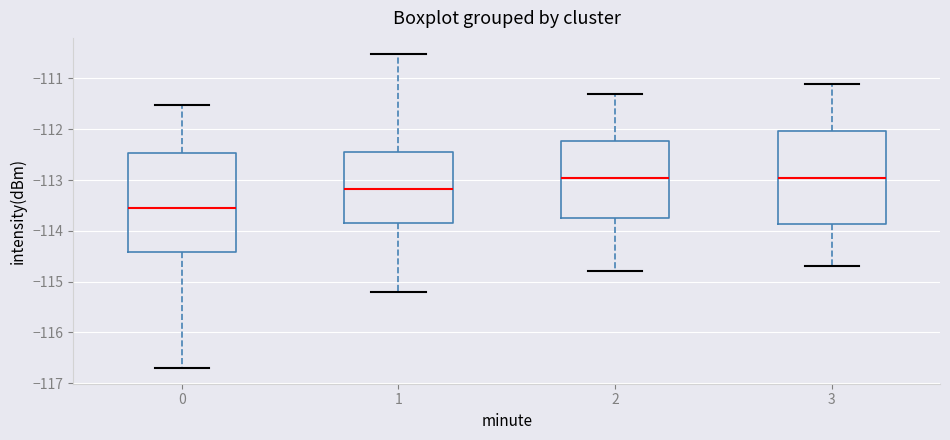

Reading left to right, read every box against the y-axis: the position of its median line, the range the box covers, and the ends of its whiskers. The values are not printed on the chart, so give them approximately, as read against the axis.

0: median -113.5, box -114.4 to -112.5, whiskers -116.7 to -111.5
1: median -113.2, box -113.8 to -112.5, whiskers -115.2 to -110.5
2: median -112.9, box -113.7 to -112.2, whiskers -114.8 to -111.3
3: median -112.9, box -113.9 to -112.0, whiskers -114.7 to -111.1